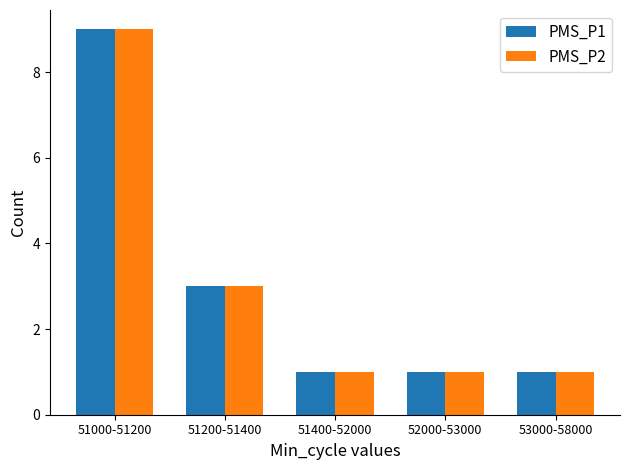

What is the sum of all PMS_P1 values?

15